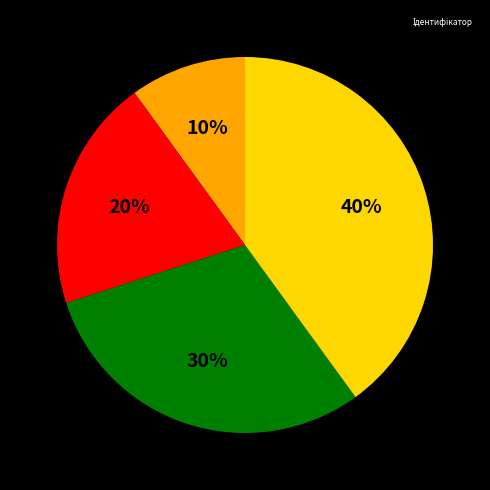

How many segments does this pie chart have?

4